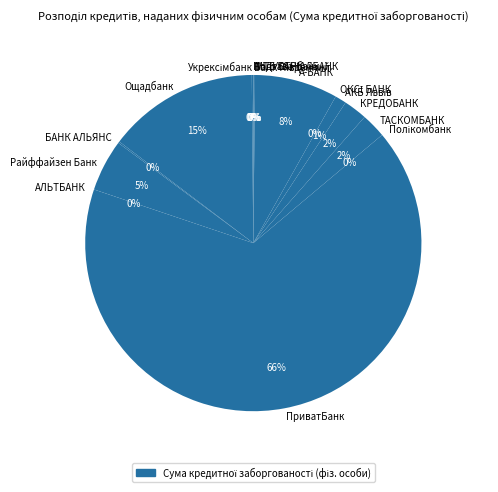

Which slice is the largest?

ПриватБанк